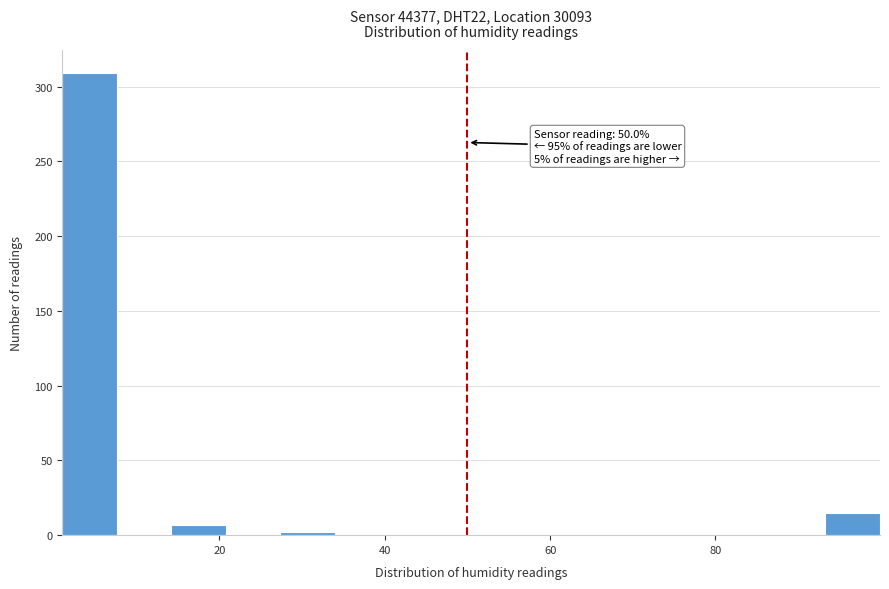

Read against the x-axis, roughly where is the centre of the tallest bar?

4